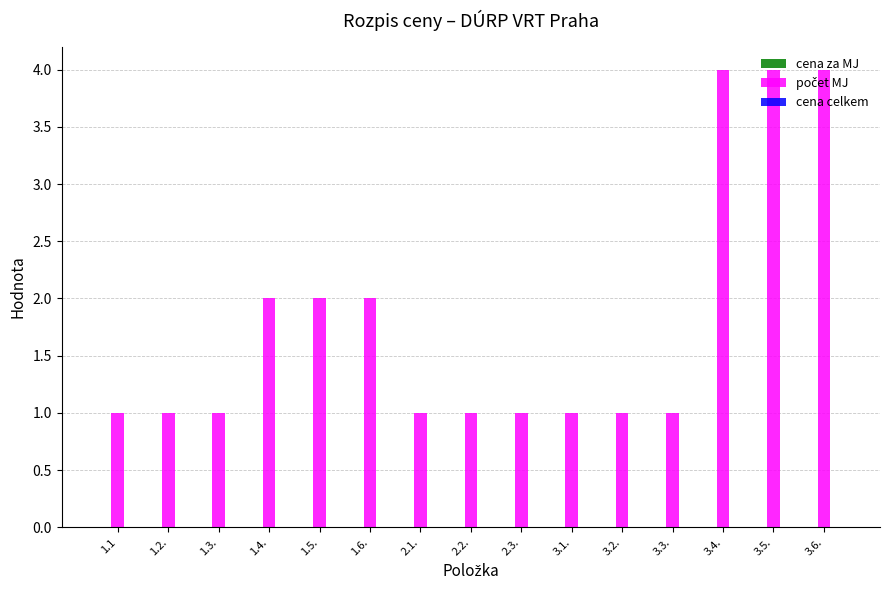

The chart shows a value of 1 at 1.5.. True or false?

False